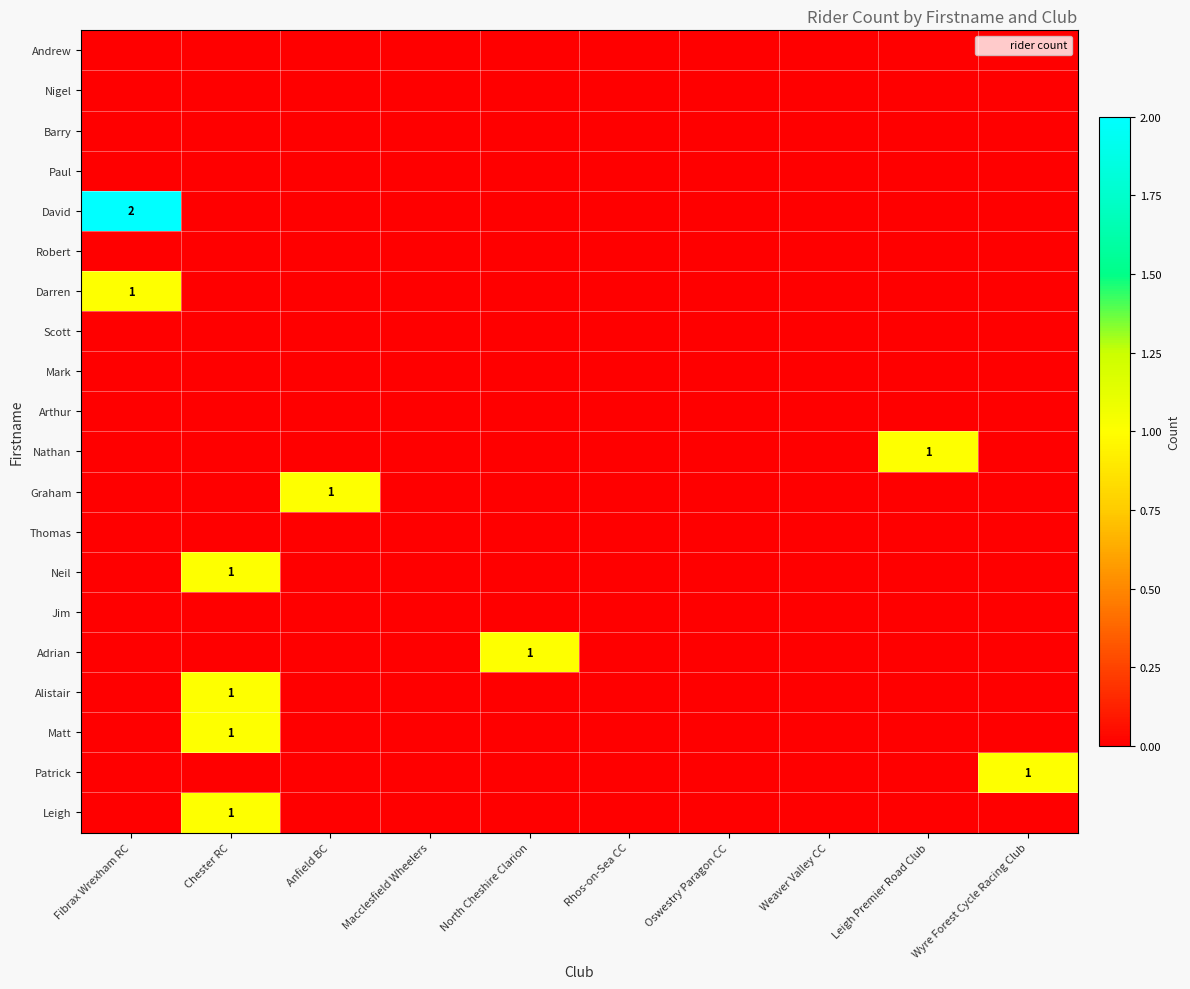

Rank the series at Macclesfield Wheelers from lowest to highest value.

Andrew, Nigel, Barry, Paul, David, Robert, Darren, Scott, Mark, Arthur, Nathan, Graham, Thomas, Neil, Jim, Adrian, Alistair, Matt, Patrick, Leigh